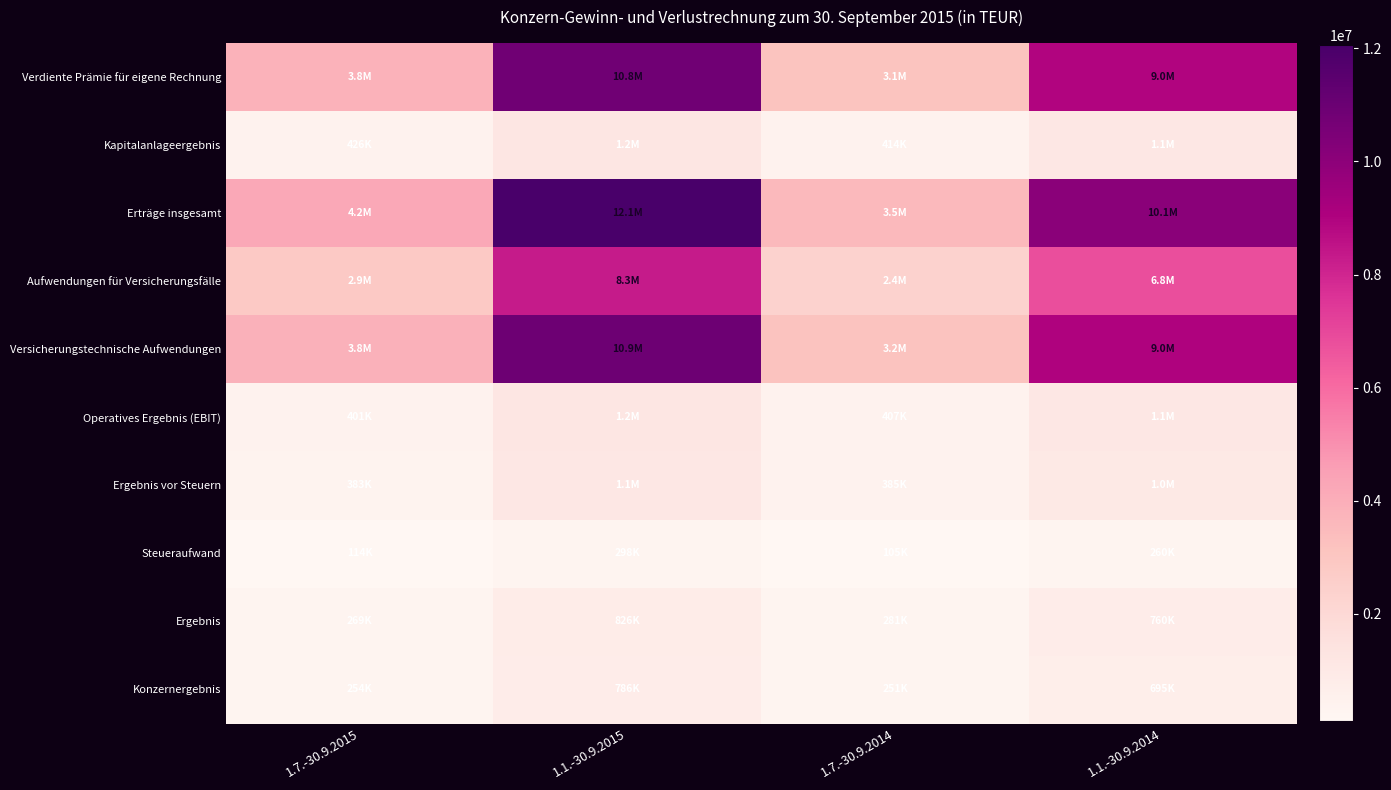

Which series has the largest range (max minus min)?

Erträge insgesamt